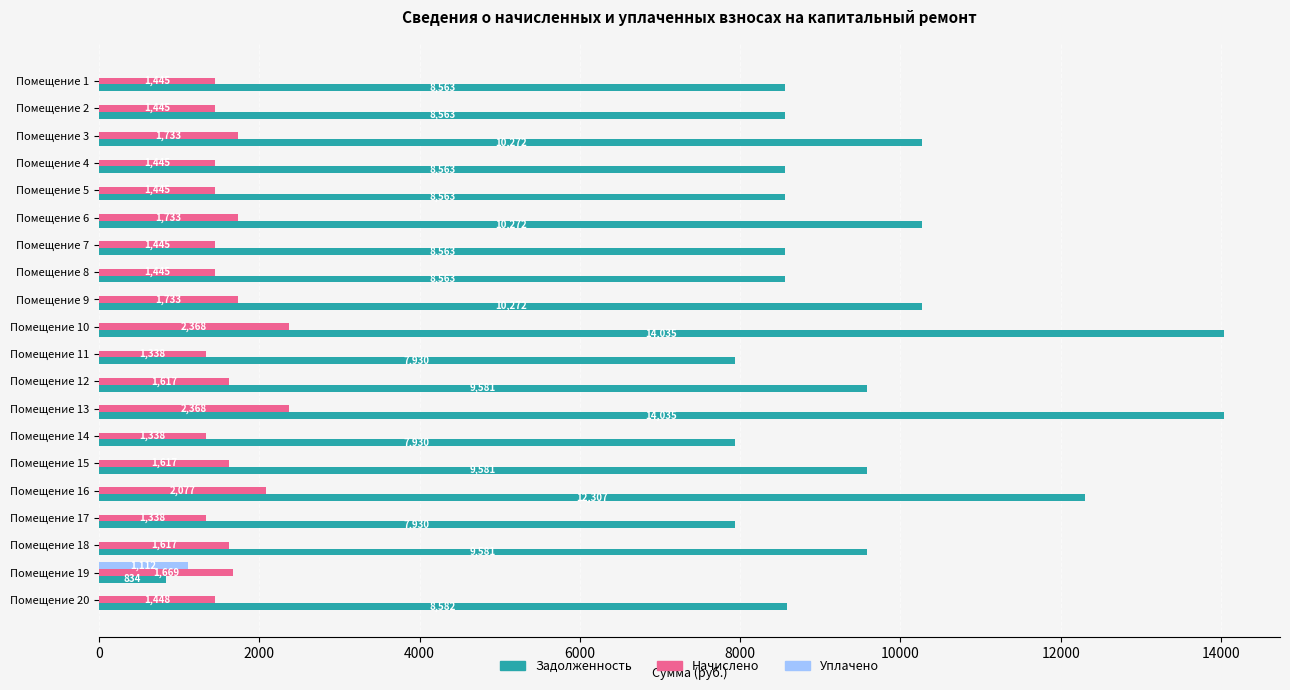

What is the maximum value for Задолженность?

14035.2